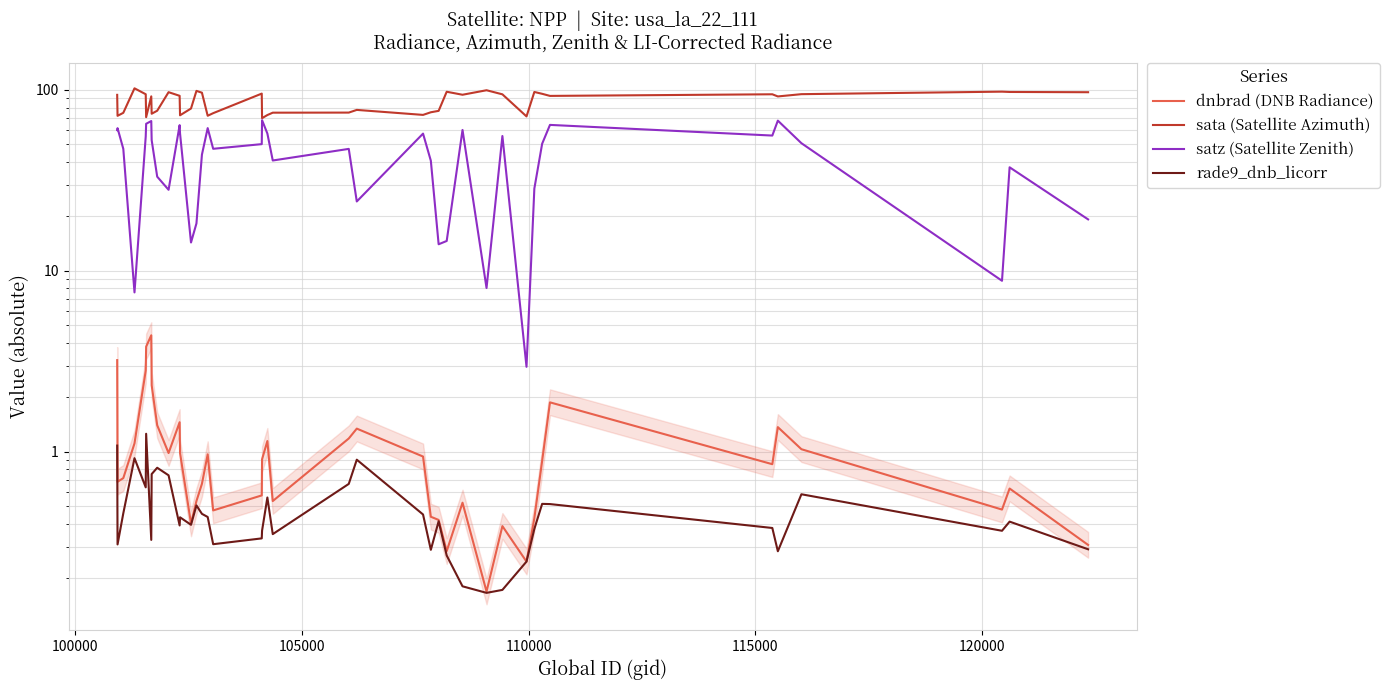

True or false: sata (Satellite Azimuth) has more than 2 points higher than both neighbors.

True